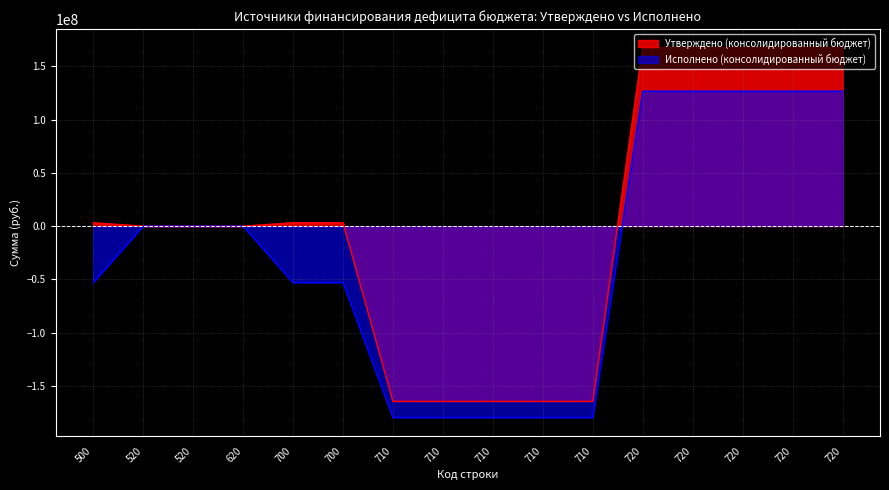

Read the Исполнено (консолидированный бюджет) value at 700.

-52888765.7